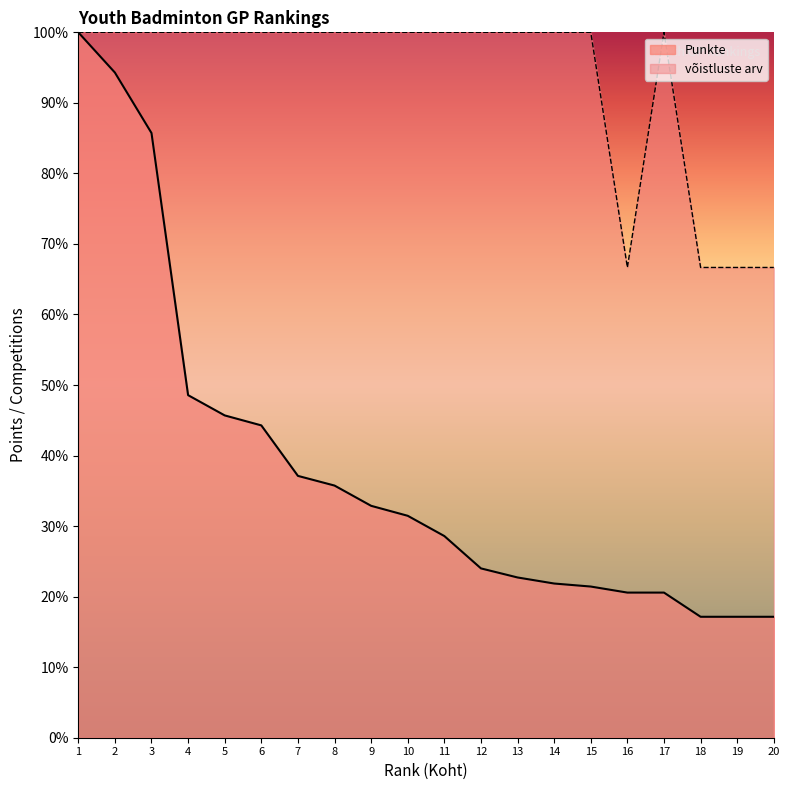

Between 17 and 11, which is larger?

11